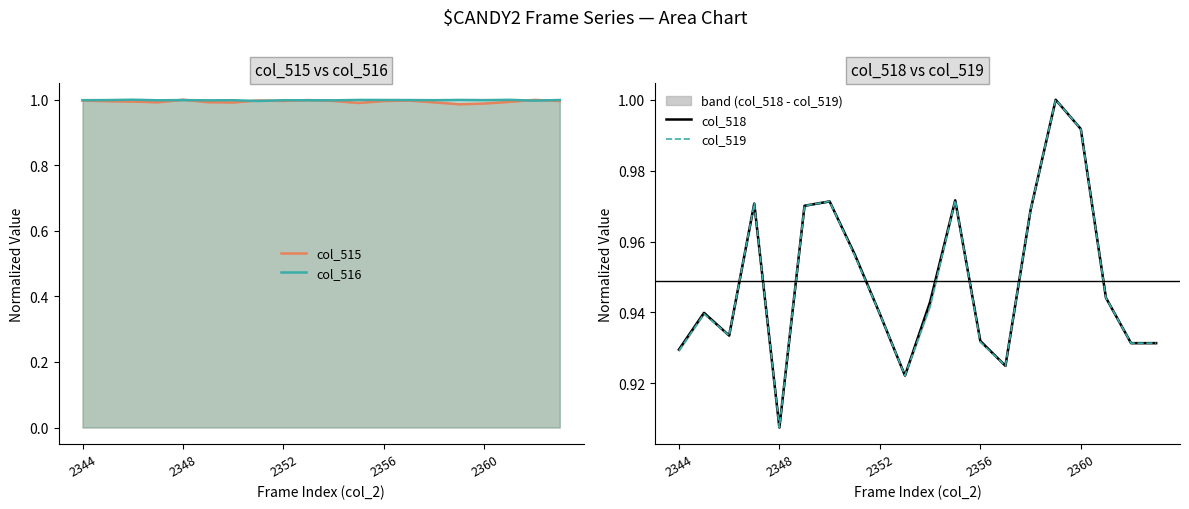

How many times do col_515 and col_518 cross each other?

2